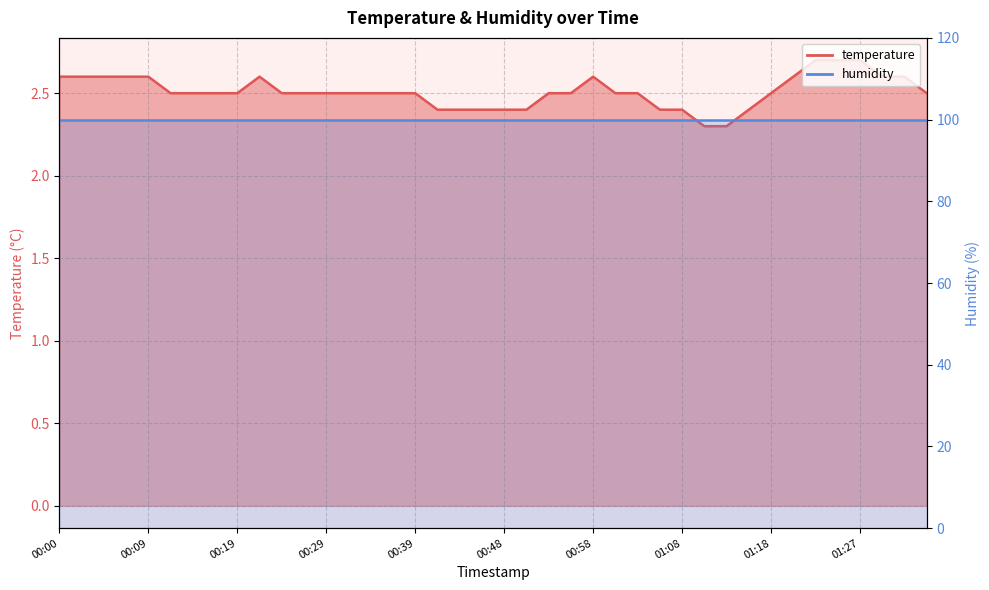

Rank the categories by value from highest to lowest.

01:23, 01:25, 01:27, 00:00, 00:02, 00:04, 00:07, 00:09, 00:22, 00:58, 01:20, 01:30, 01:32, 00:12, 00:14, 00:17, 00:19, 00:24, 00:26, 00:29, 00:31, 00:34, 00:36, 00:39, 00:53, 00:56, 01:01, 01:03, 01:18, 01:35, 00:41, 00:43, 00:46, 00:48, 00:51, 01:05, 01:08, 01:15, 01:10, 01:13